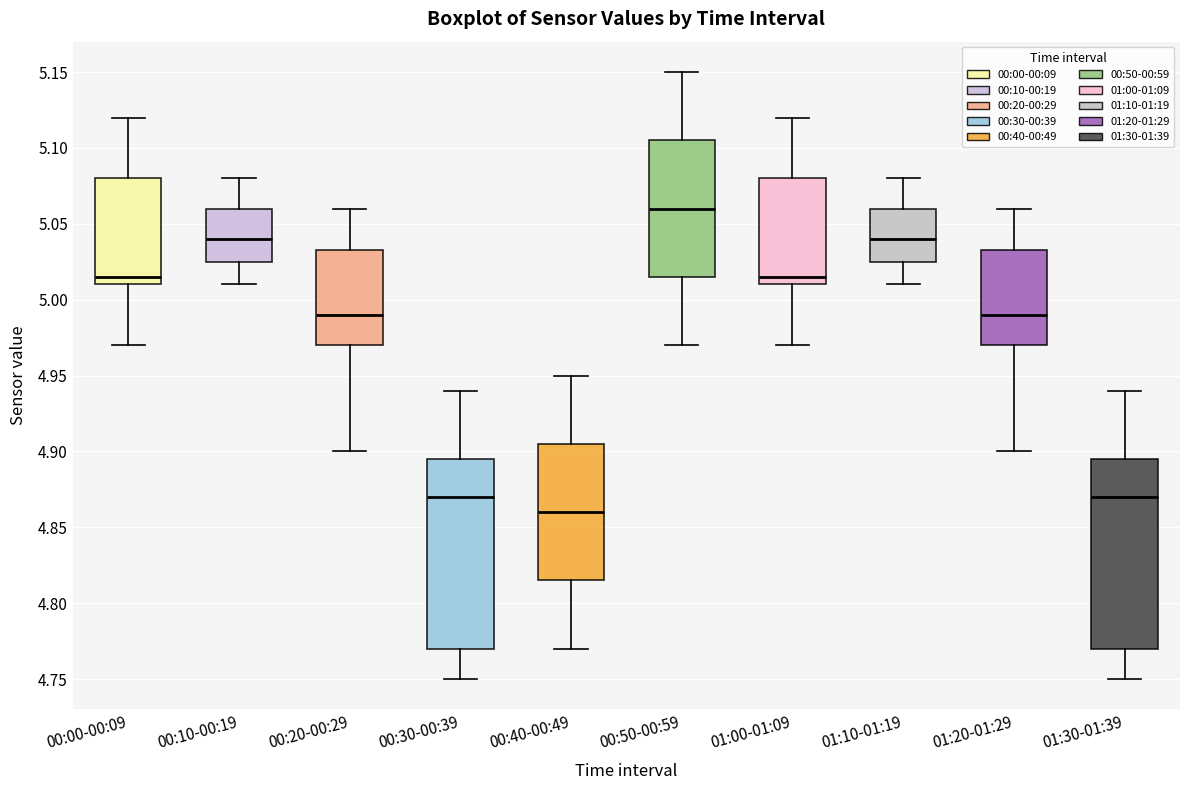

Reading left to right, transcribe this box plot: for each box, give where its median line is, the range the box spans, and where its two whiskers end, as read against the y-axis. The values are not printed on the chart, so give them approximately, as read against the axis.

00:00-00:09: median 5.015, box 5.010 to 5.080, whiskers 4.970 to 5.120
00:10-00:19: median 5.040, box 5.025 to 5.060, whiskers 5.010 to 5.080
00:20-00:29: median 4.990, box 4.970 to 5.035, whiskers 4.900 to 5.060
00:30-00:39: median 4.870, box 4.770 to 4.895, whiskers 4.750 to 4.940
00:40-00:49: median 4.860, box 4.815 to 4.905, whiskers 4.770 to 4.950
00:50-00:59: median 5.060, box 5.015 to 5.105, whiskers 4.970 to 5.150
01:00-01:09: median 5.015, box 5.010 to 5.080, whiskers 4.970 to 5.120
01:10-01:19: median 5.040, box 5.025 to 5.060, whiskers 5.010 to 5.080
01:20-01:29: median 4.990, box 4.970 to 5.035, whiskers 4.900 to 5.060
01:30-01:39: median 4.870, box 4.770 to 4.895, whiskers 4.750 to 4.940